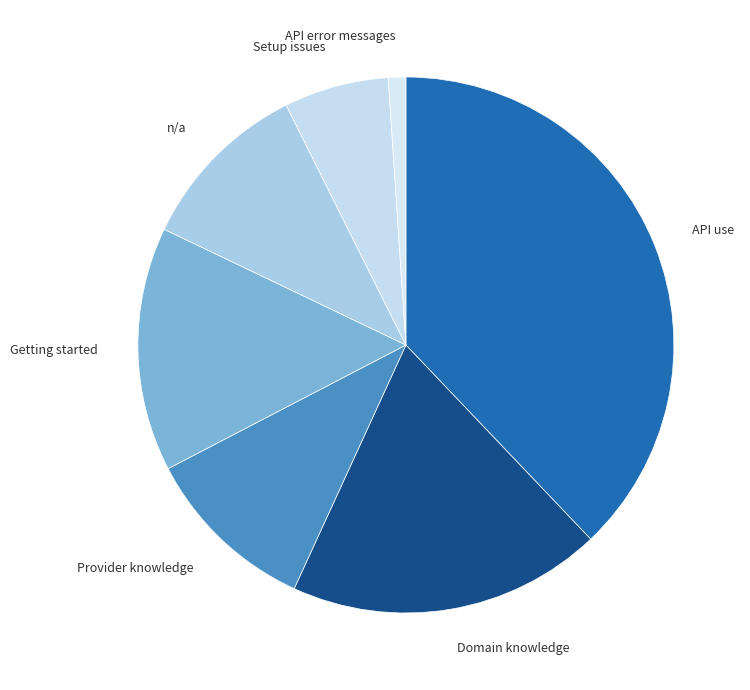

The API error messages slice represents 11% of the pie. True or false?

False